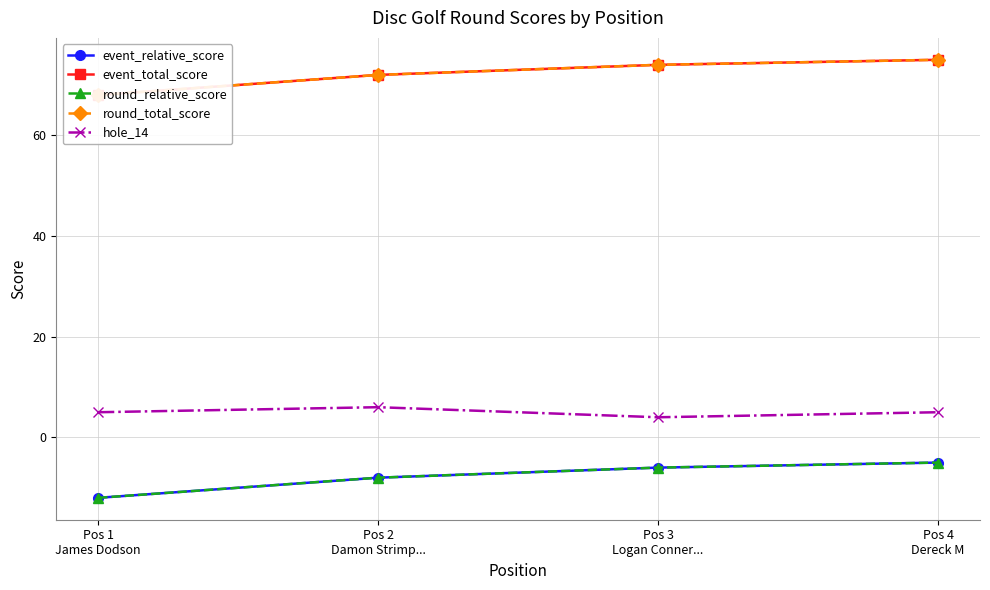

Rank the series at Pos 3
Logan Conner... from highest to lowest value.

event_total_score, round_total_score, hole_14, event_relative_score, round_relative_score